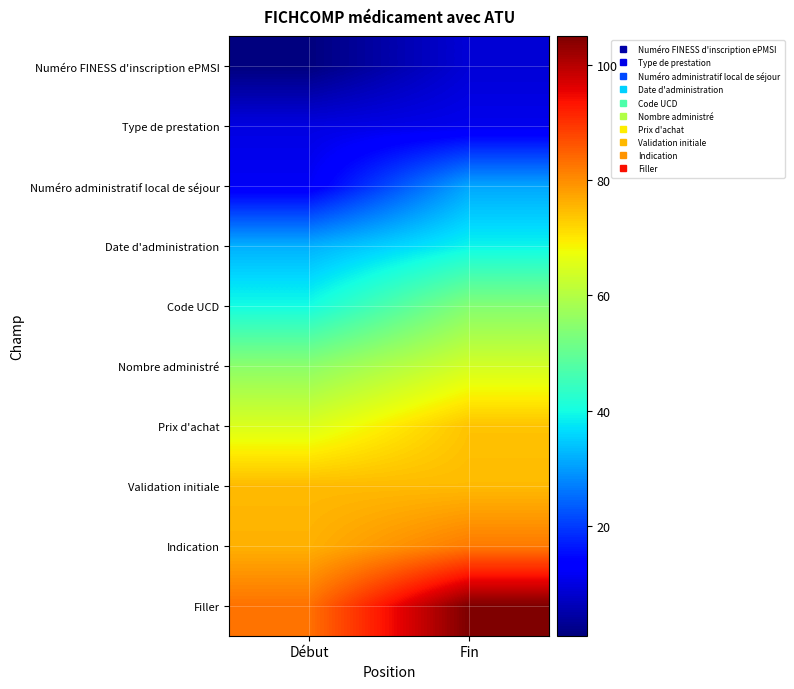

Which label corresponds to the largest value in the chart?

Fin